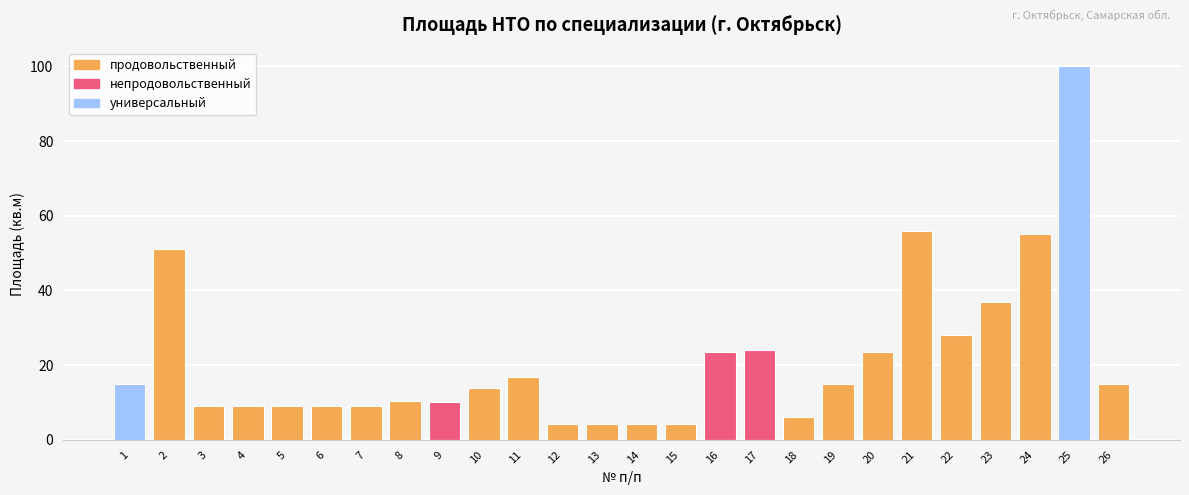

What is the change in value from 1 to 2?

+36.0